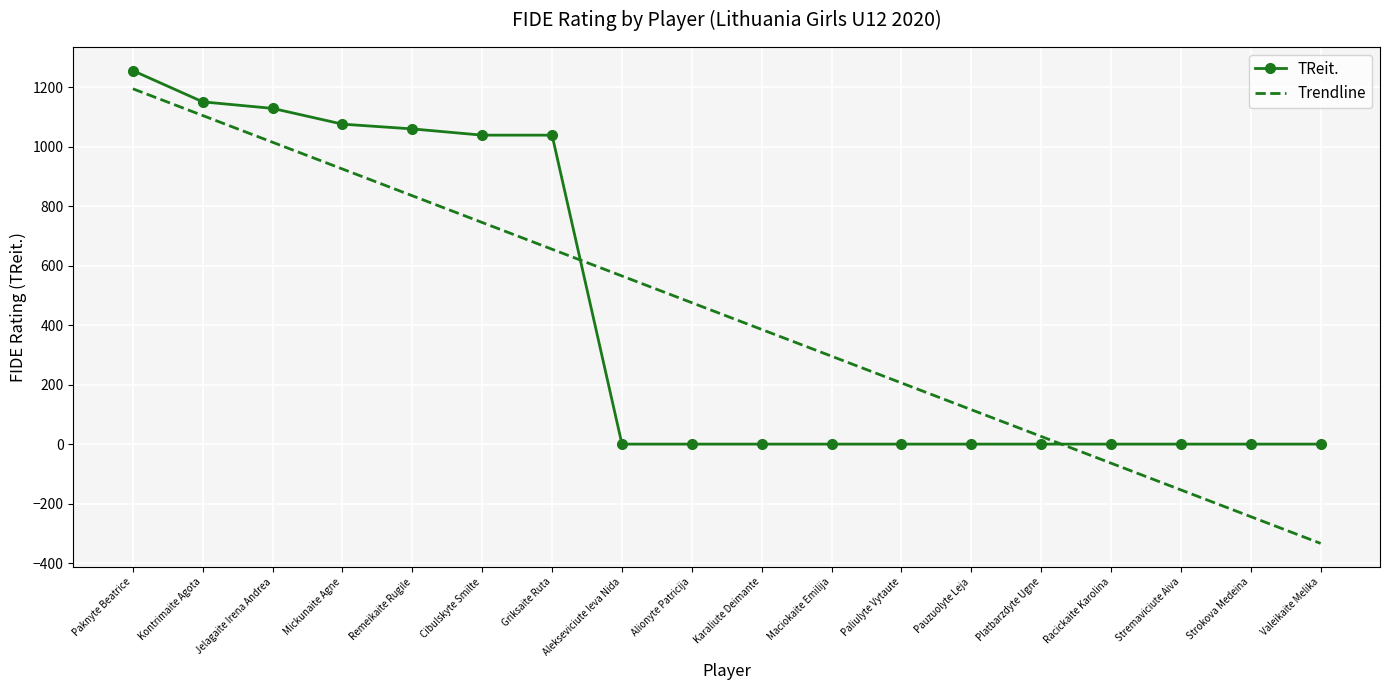

Is it true that TReit. equals 770 at Karaliute Deimante?

False